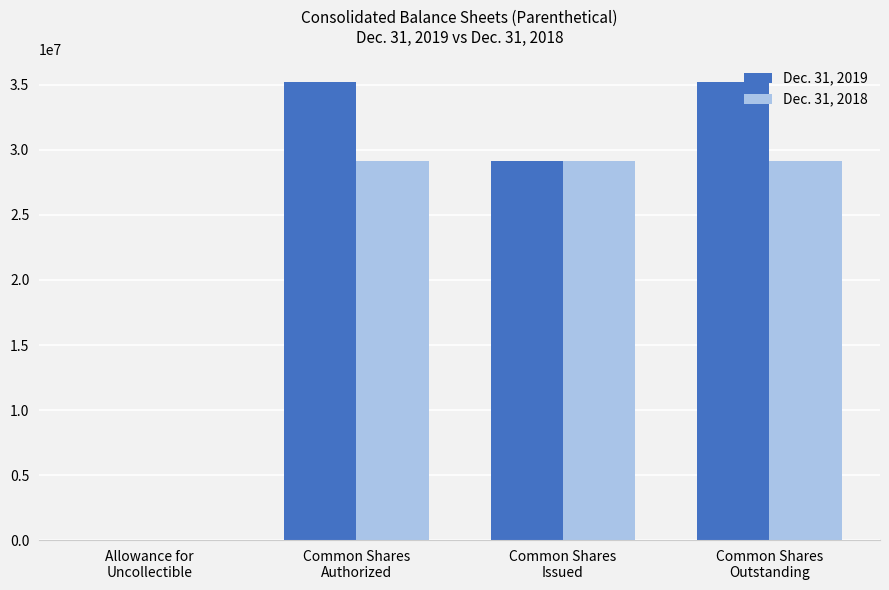

What is the approximate value of Dec. 31, 2019 at Allowance for
Uncollectible?

3394